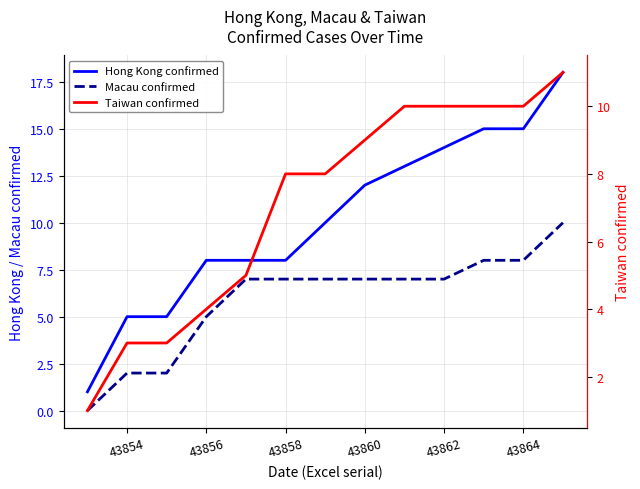

What is the difference between the second highest and second lowest values in the Hong Kong confirmed series?

10